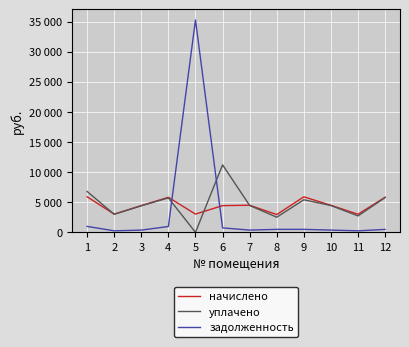

What is the total value across all series at 7?

9335.3